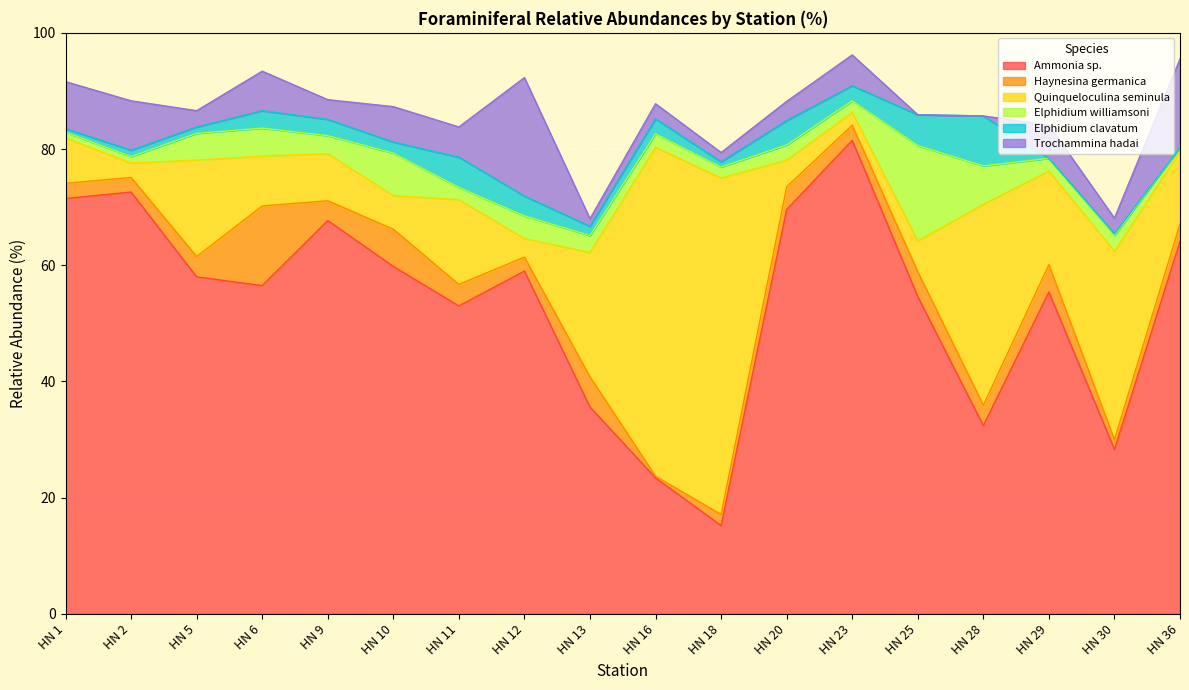

How many lines are shown in the chart?

6